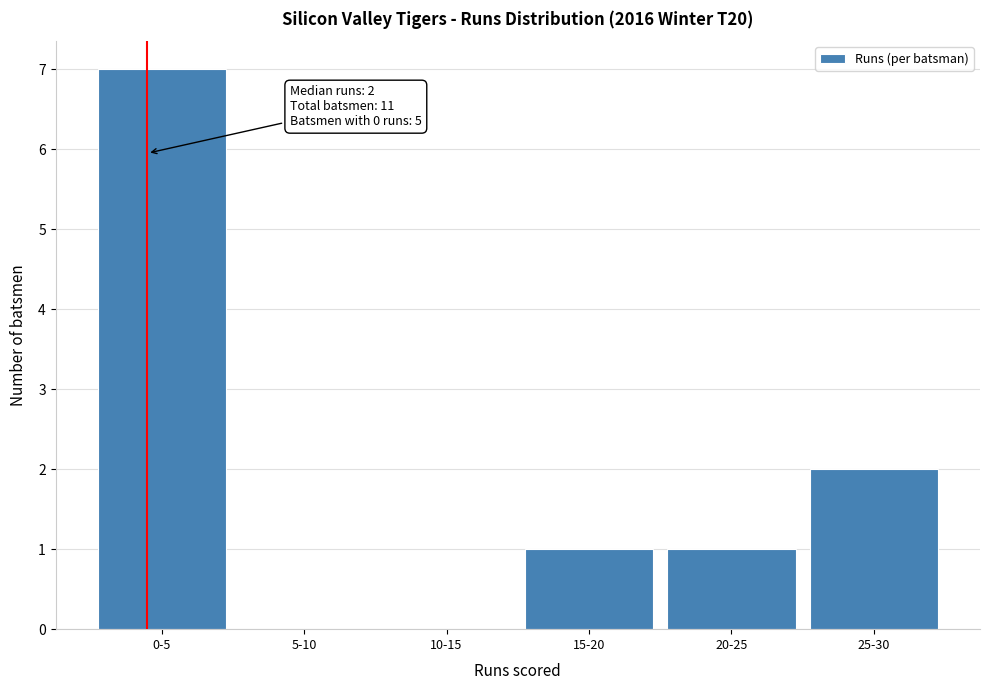

Reading left to right, list all the values displayed in this chart.

0-5=7	5-10=0	10-15=0	15-20=1	20-25=1	25-30=2